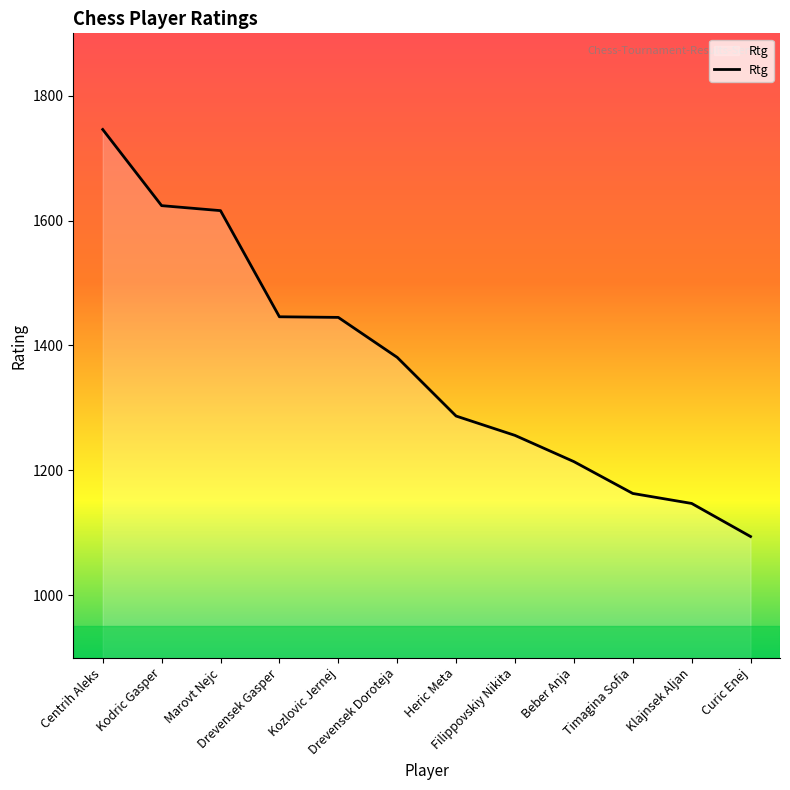

True or false: the data shows 811 at Marovt Nejc.

False